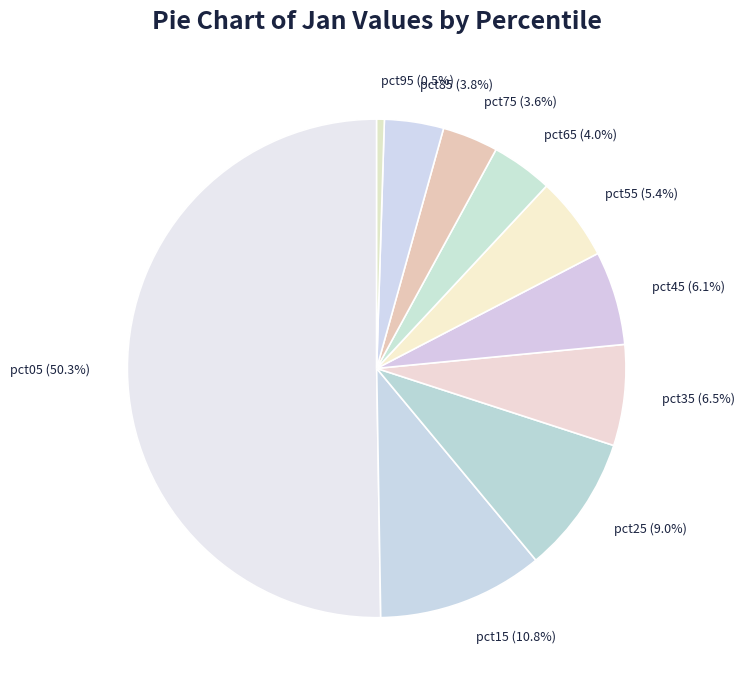

To the nearest percent, what is the average slice percentage?

10%